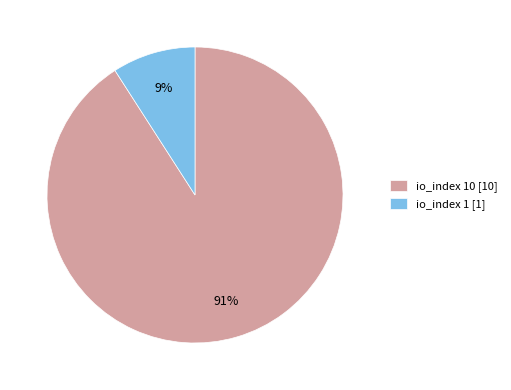

What is the majority slice?

io_index 10 [10]